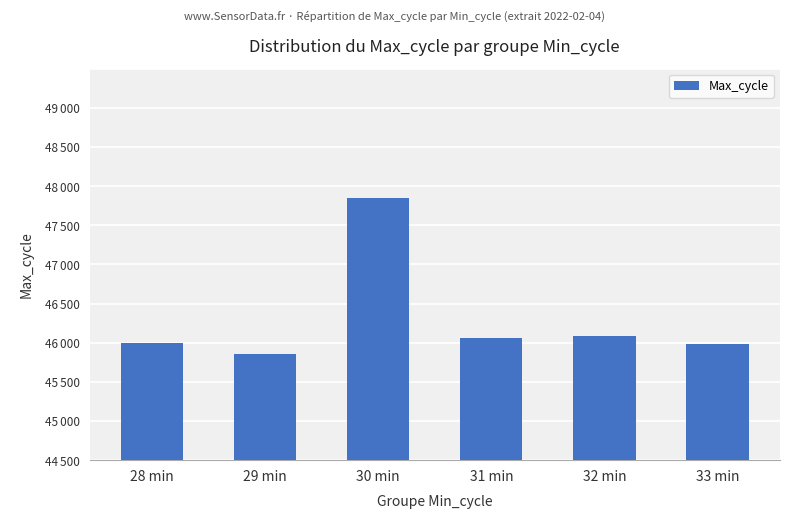

Which label corresponds to the smallest value in the chart?

29 min